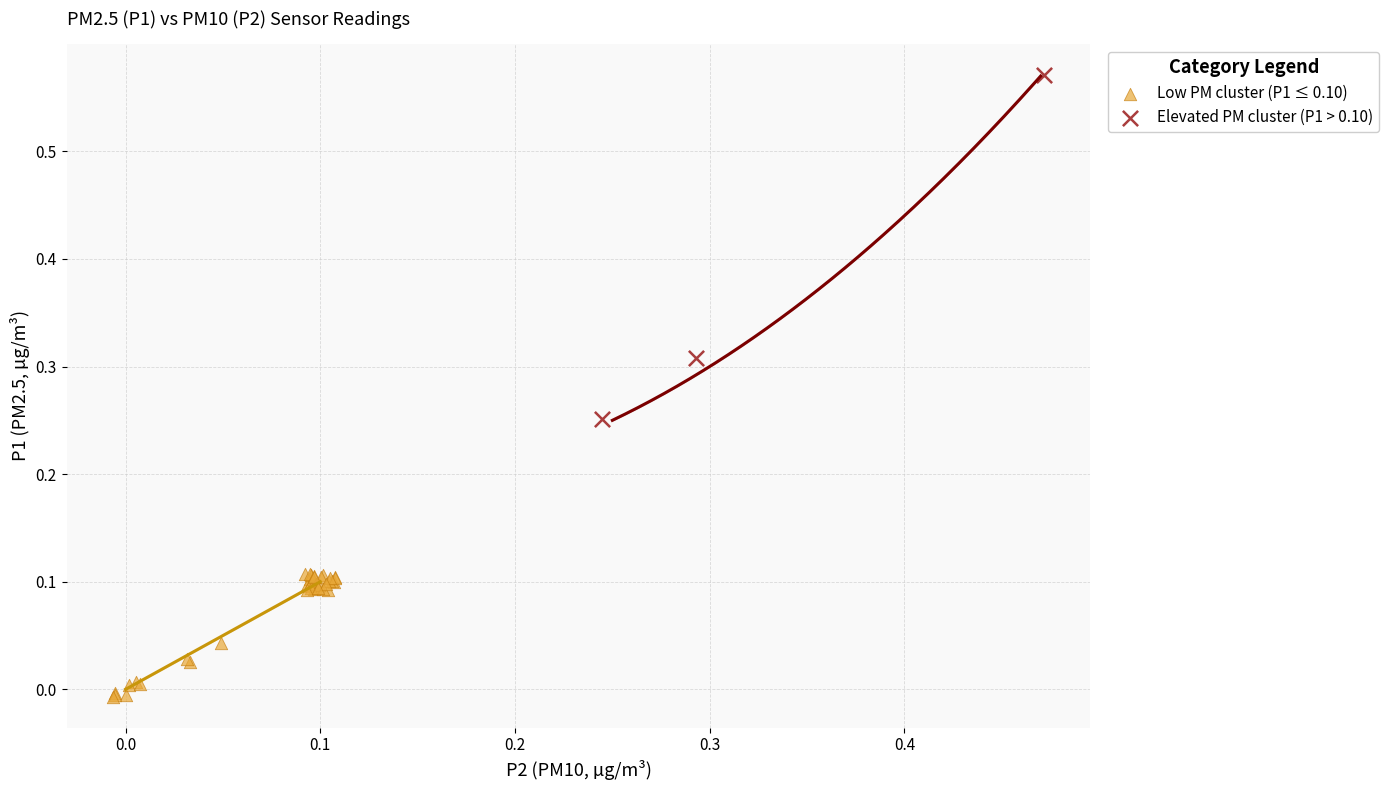

Which series has the largest Y range (max minus min)?

Elevated PM cluster (P1 > 0.10)